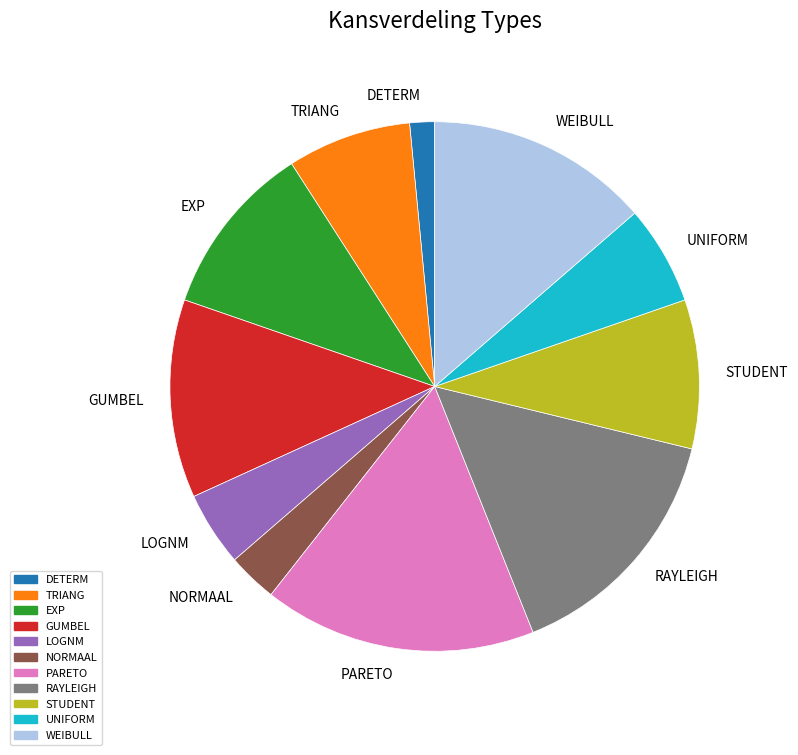

Do PARETO and NORMAAL together represent more than half of the pie?

No